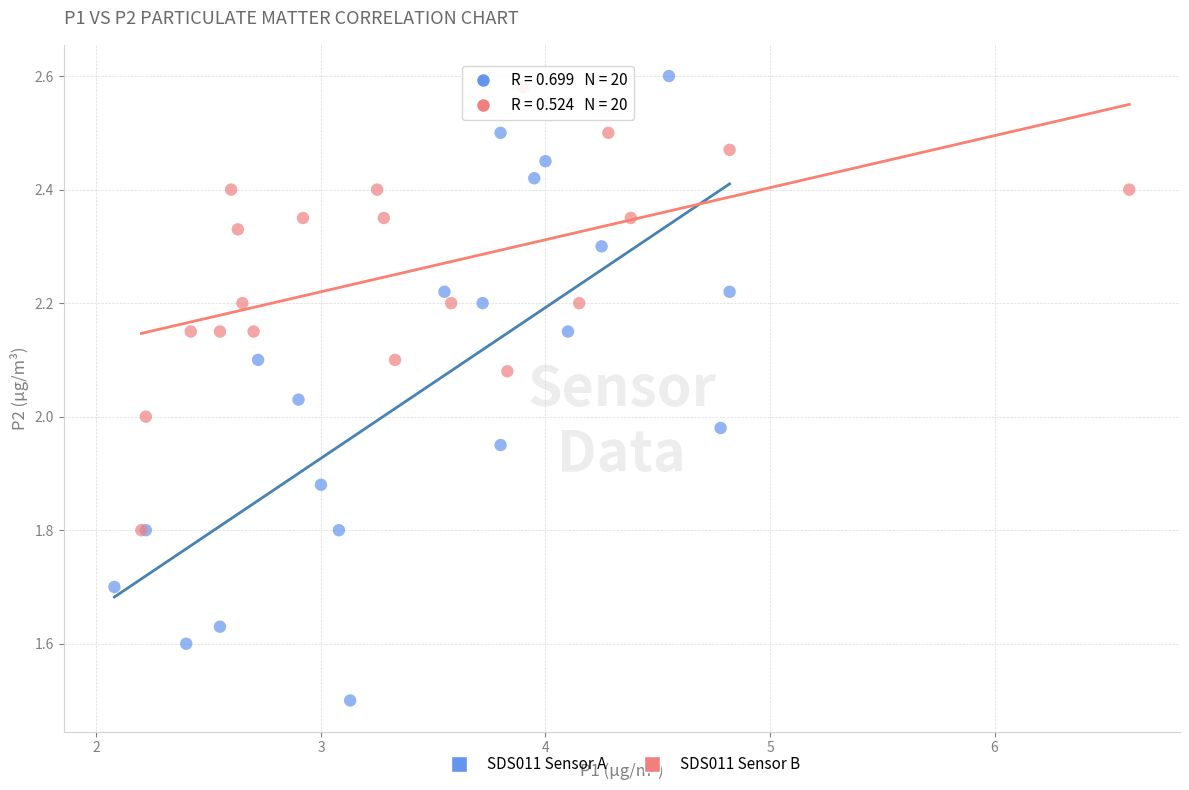

Which series has the largest Y range (max minus min)?

SDS011 Sensor A